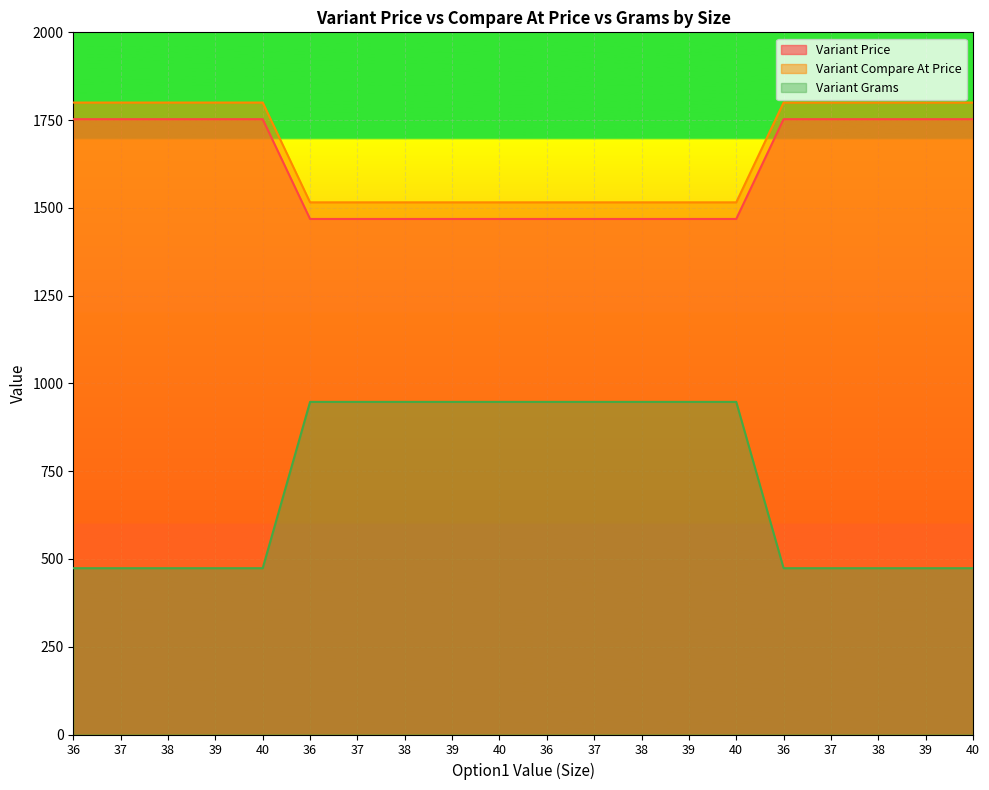

What is the label of the 10th point from the left?

40